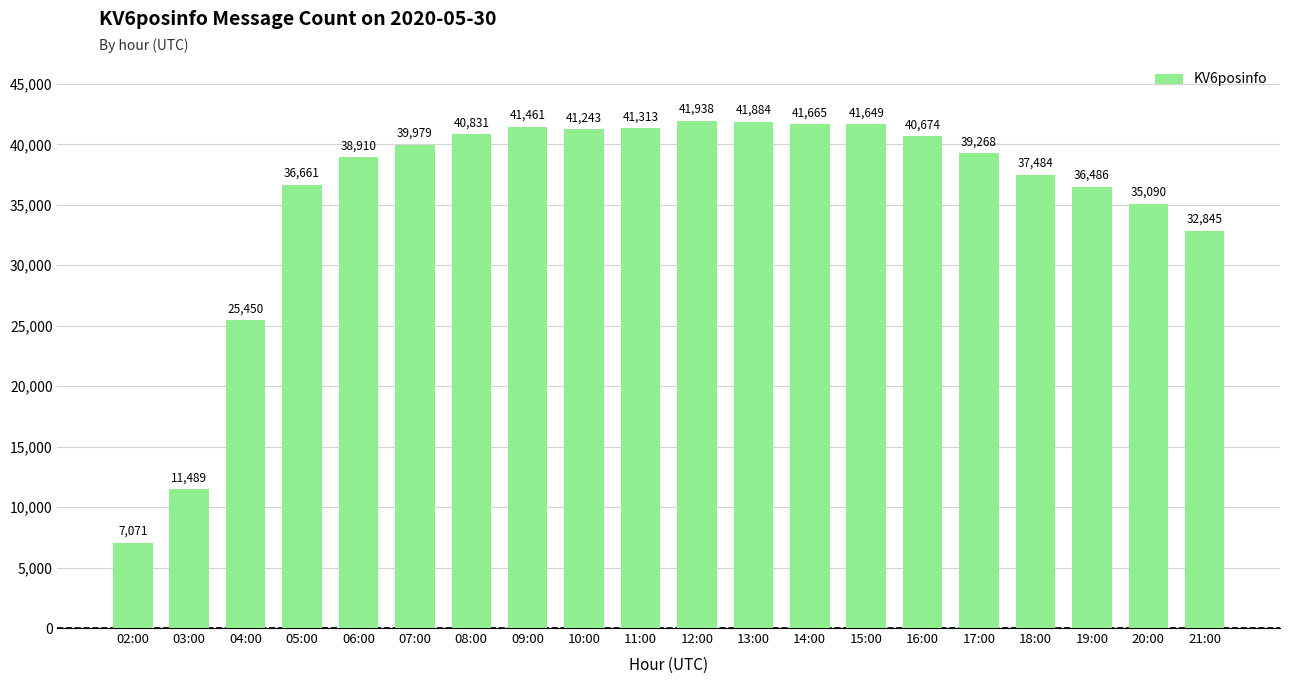

What is the sum of the values at 12:00 and 08:00?

82769